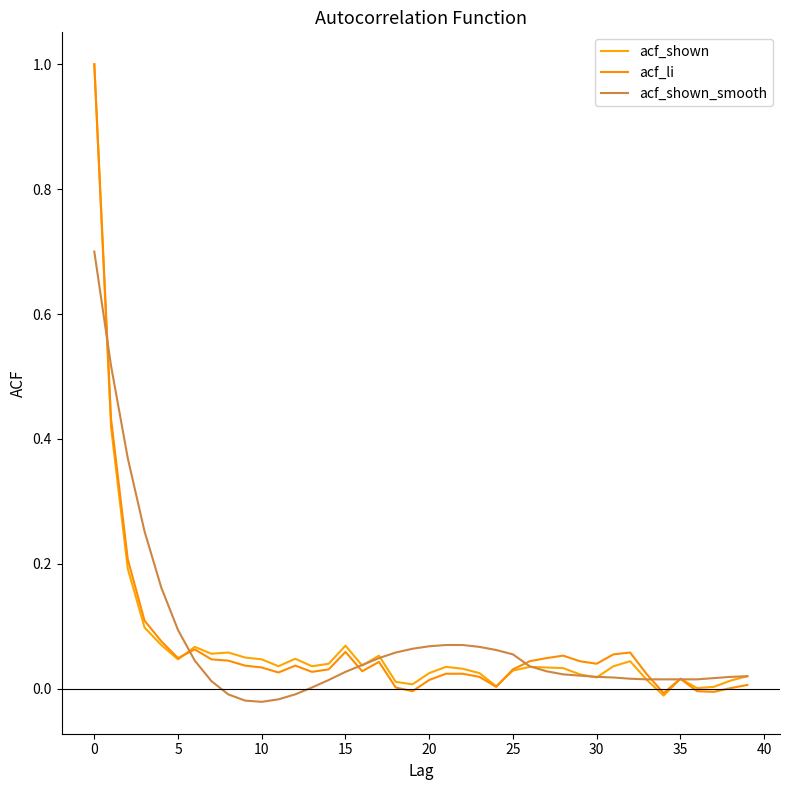

Is this an area chart (filled region under the line)?

No